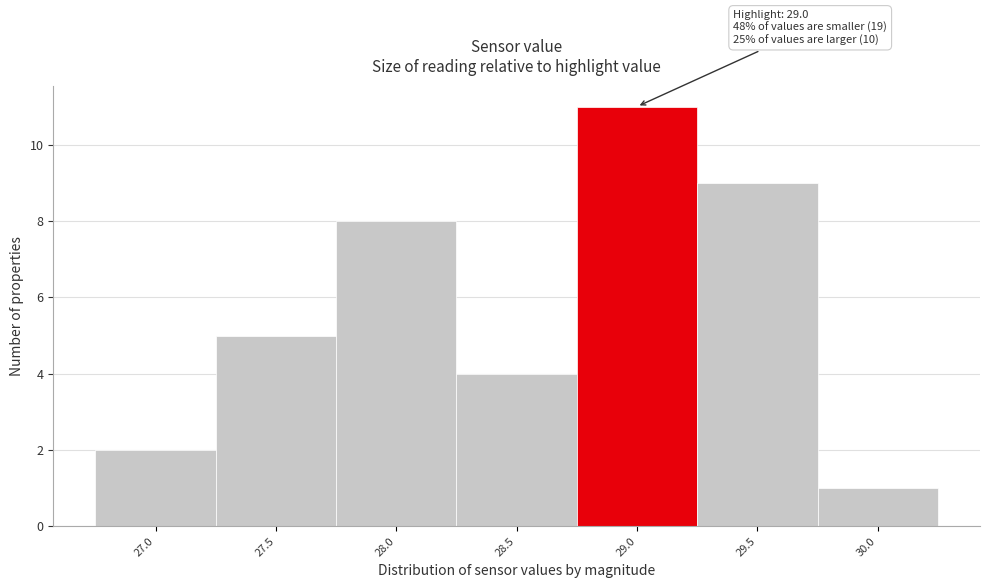

Reading left to right, transcribe all the data shown in this chart.

27.0=2	27.5=5	28.0=8	28.5=4	29.0=11	29.5=9	30.0=1